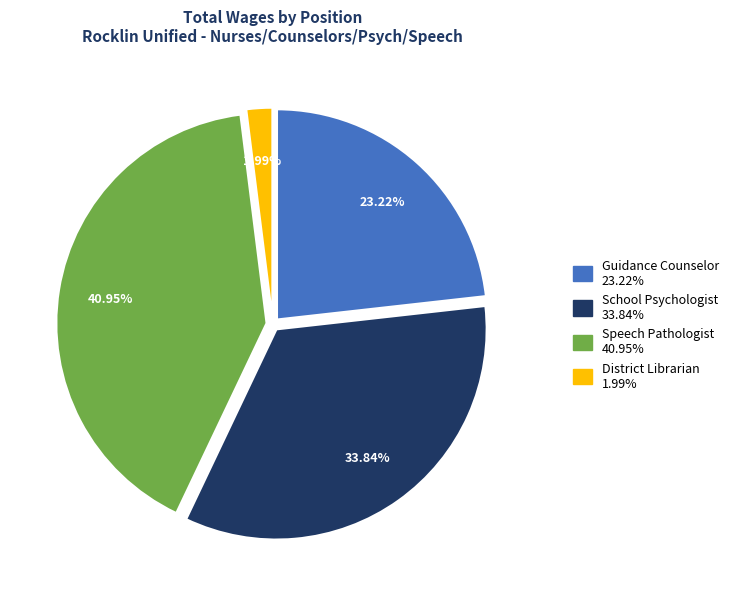

Is there a majority slice in this chart?

No